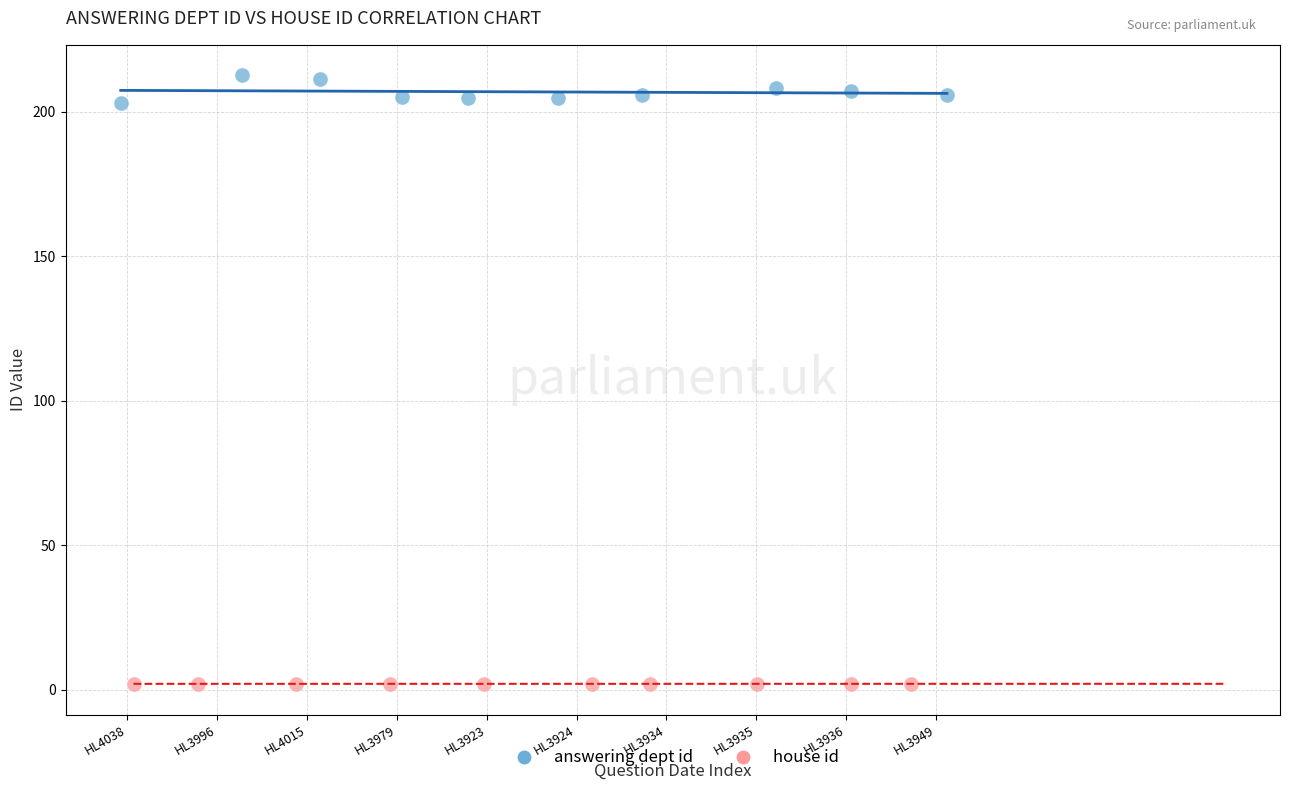

Which series reaches the minimum Y coordinate?

house id